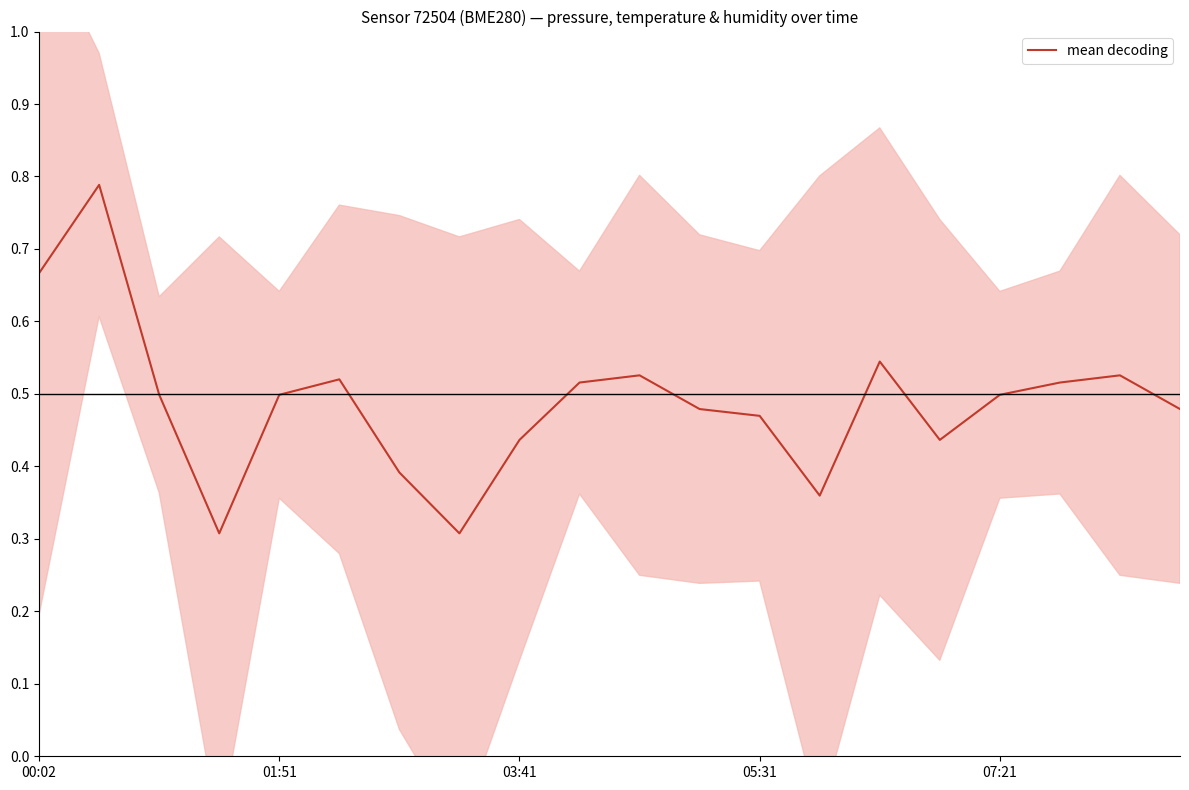

What is the sum of all values?

9.8